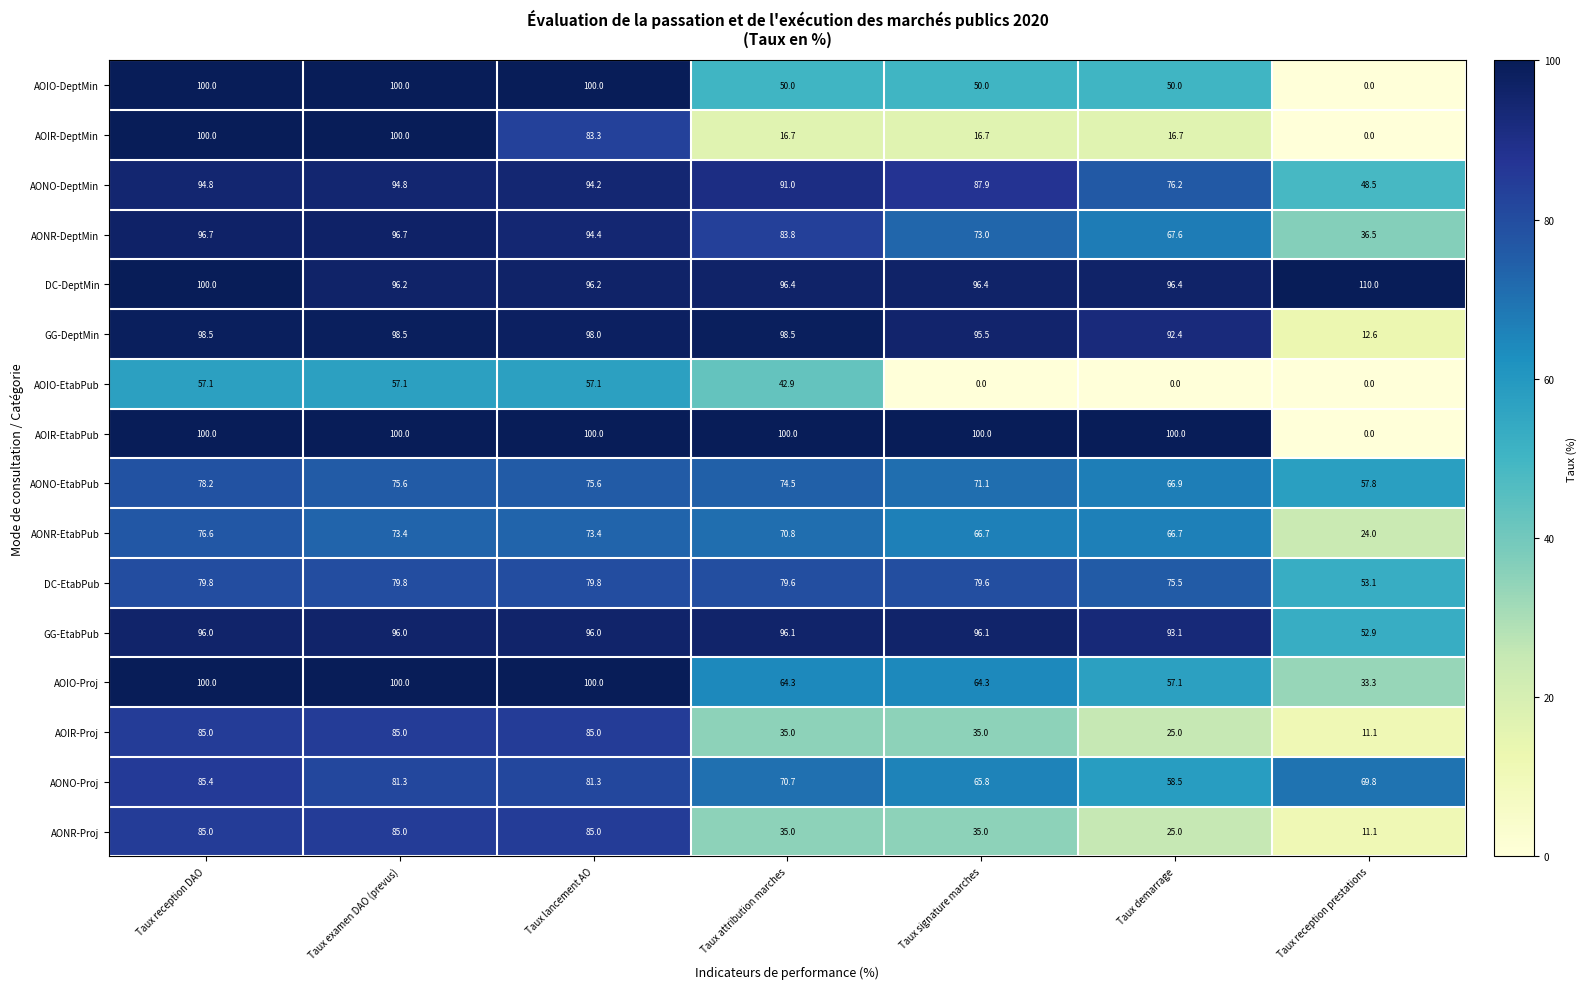

Between Taux signature marches and Taux demarrage, which series saw the biggest shift?

AONO-DeptMin